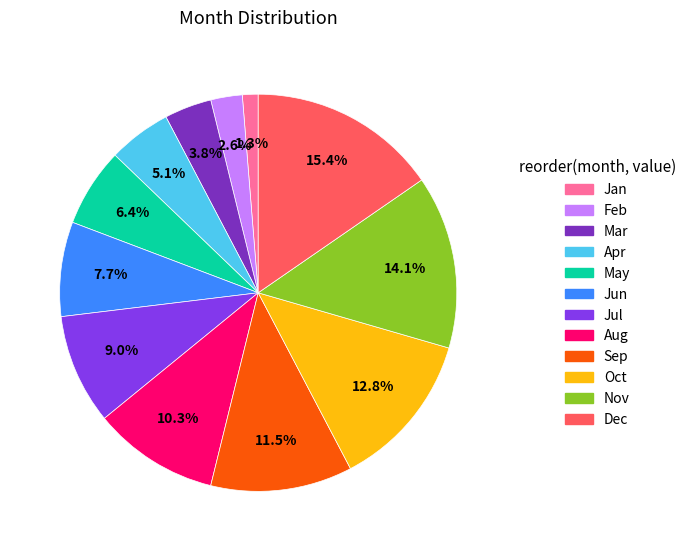

How many segments does this pie chart have?

12